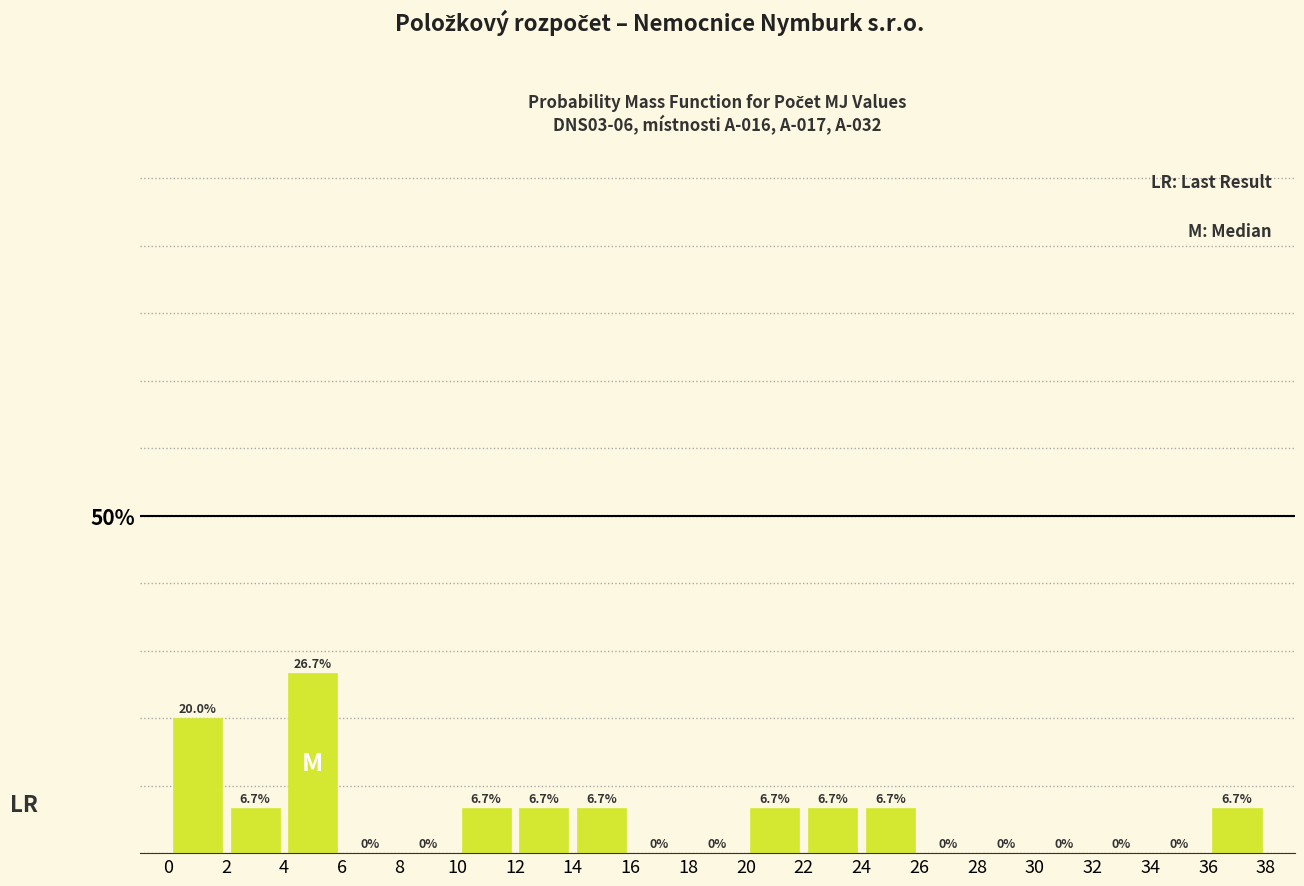

Which range on the x-axis has the tallest bar?

4 to 6